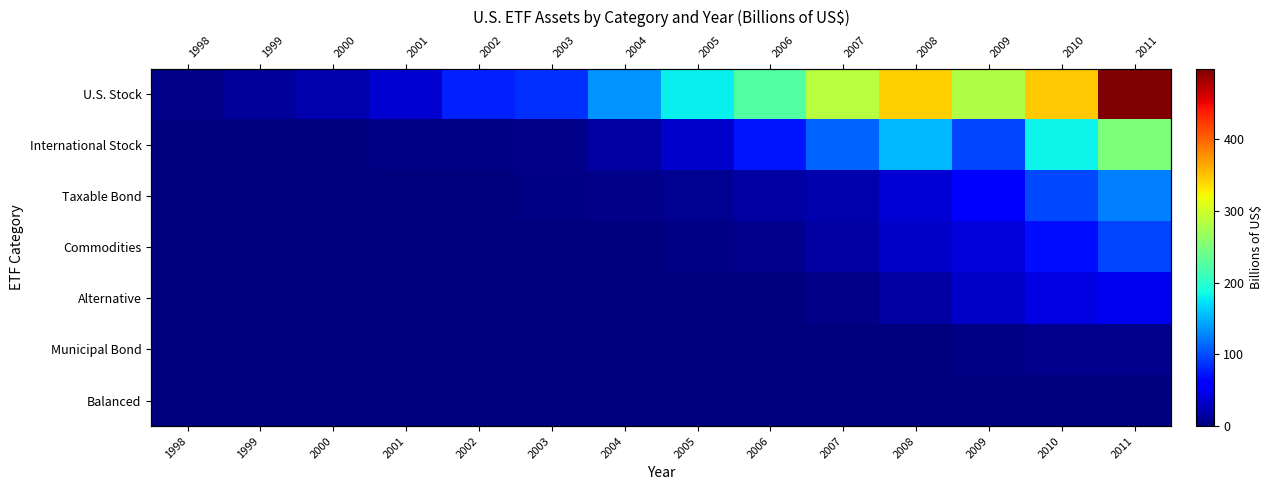

List the labels in order of Municipal Bond value, largest first.

2011, 2010, 2009, 2008, 1998, 1999, 2000, 2001, 2002, 2003, 2004, 2005, 2006, 2007